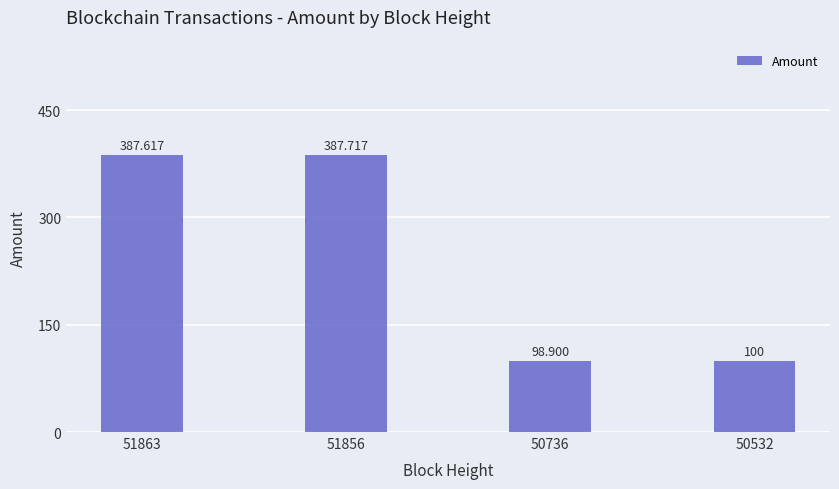

Are the bars grouped side by side (vs. stacked)?

No